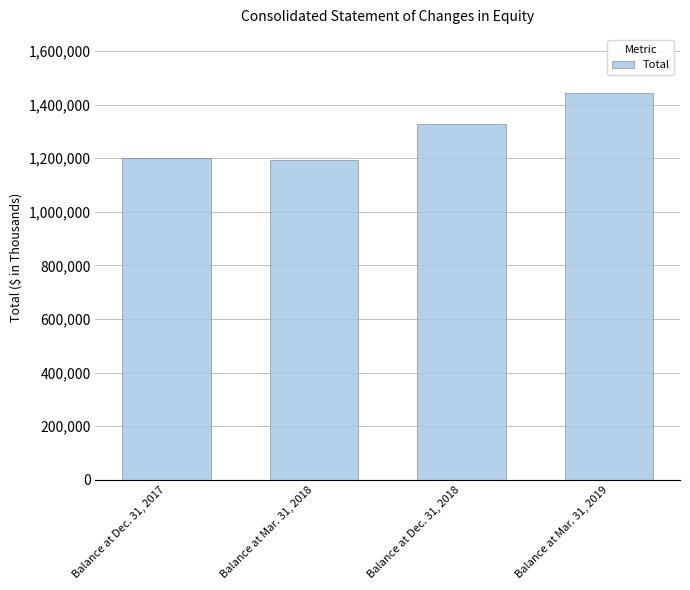

What is the label of the 2nd bar from the right?

Balance at Dec. 31, 2018